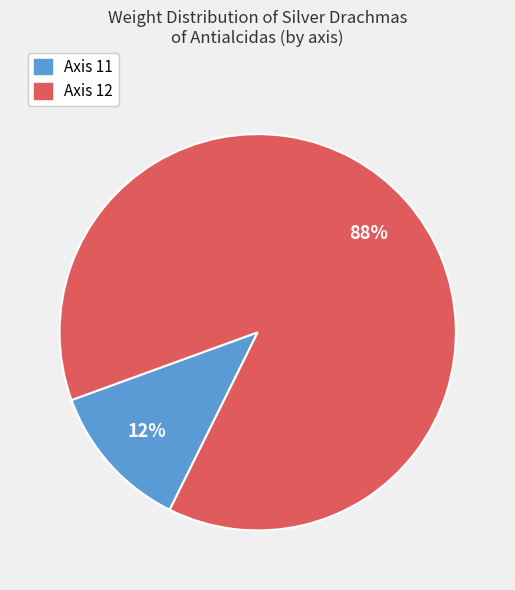

To the nearest percent, what is the difference between the largest and smallest slice percentages?

76%